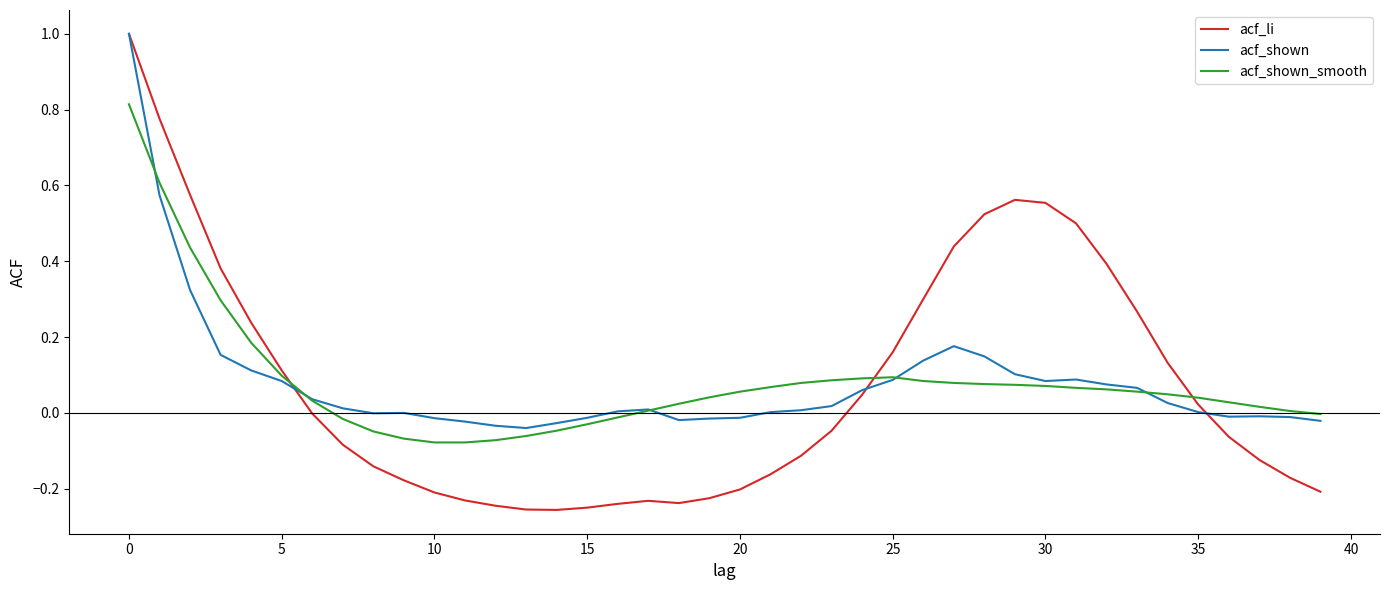

What is the greatest value displayed?

1.0